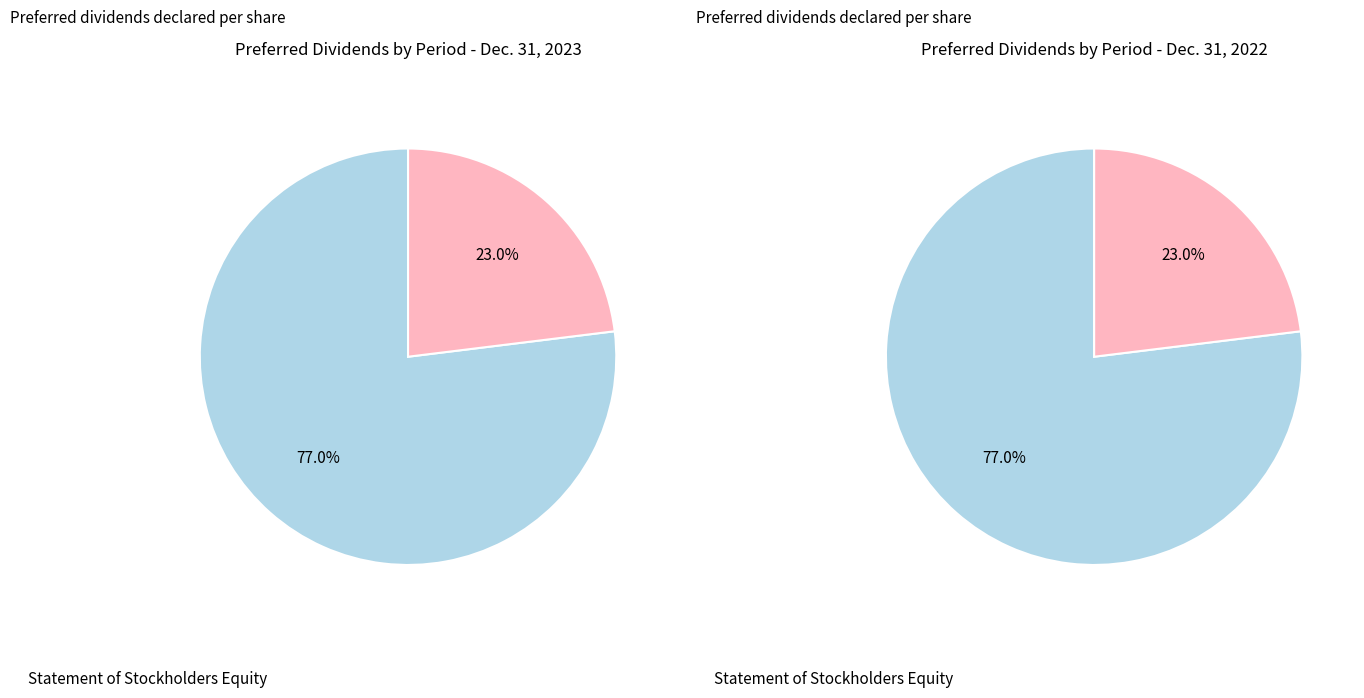

Which category has the biggest portion of the pie?

Preferred dividends declared per share